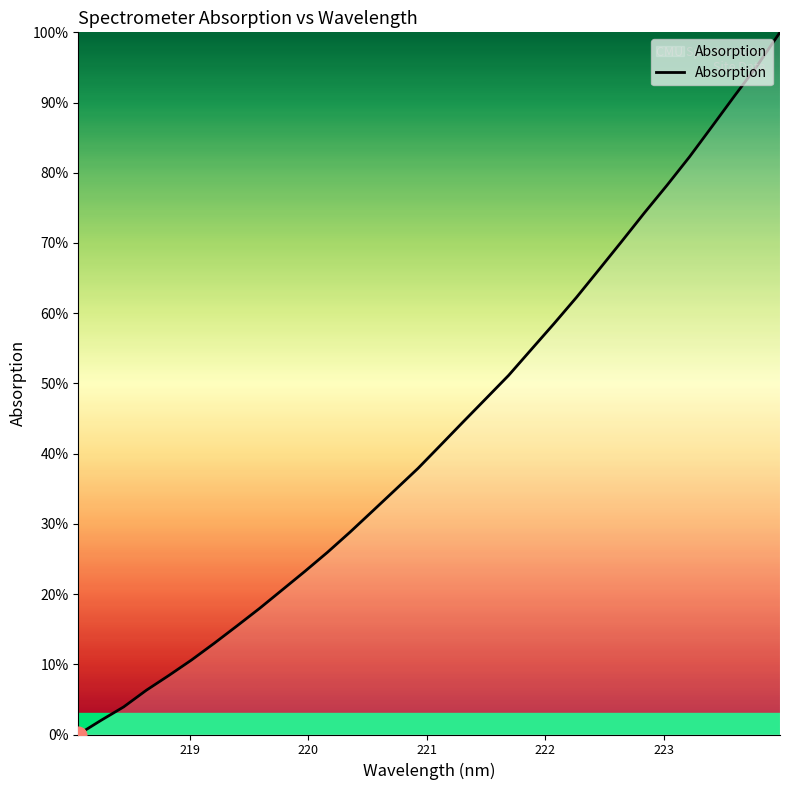

Does the chart have visible grid lines?

No